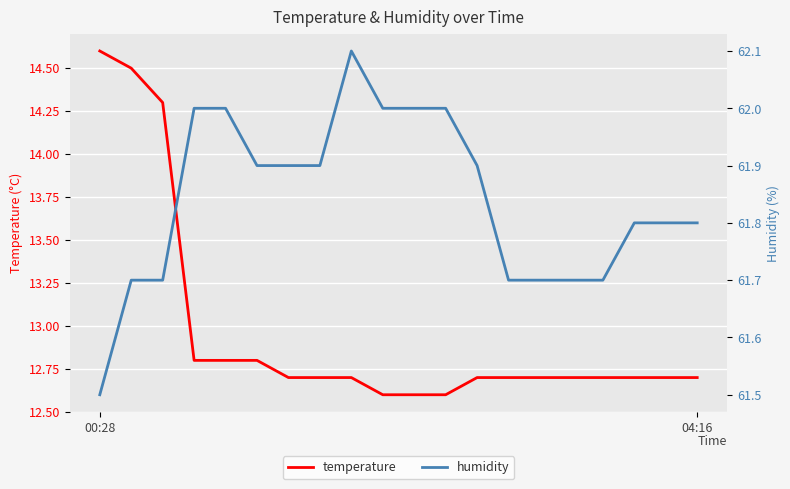

What is the minimum value for temperature?

12.6